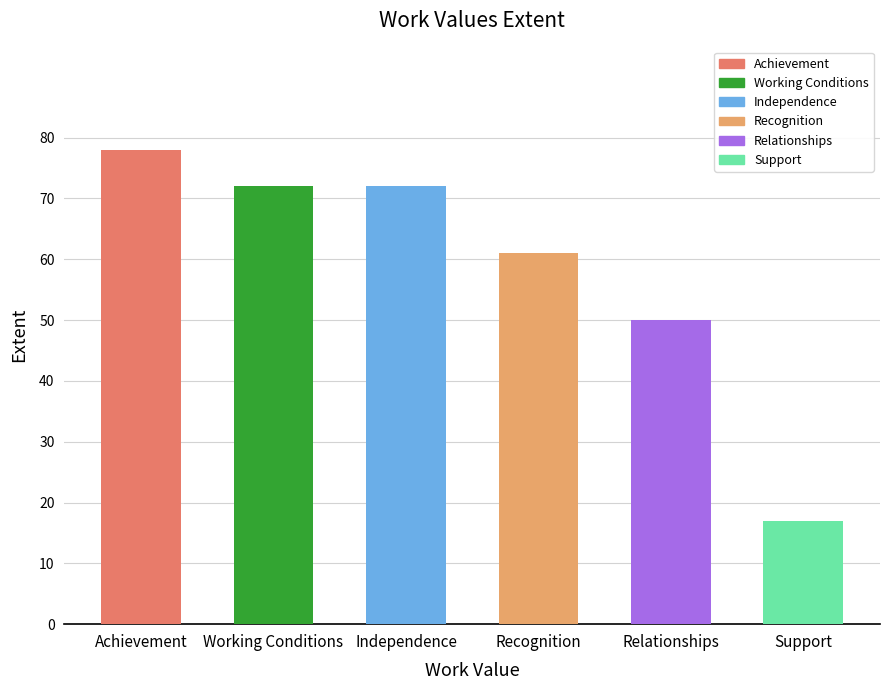

What is the label of the 6th bar from the left?

Support